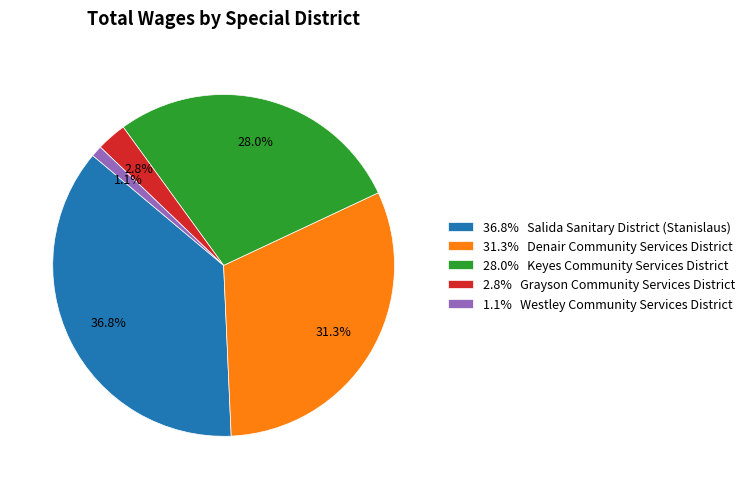

What is the ratio of the value at 36.8% Salida Sanitary District (Stanislaus) to the value at 31.3% Denair Community Services District?

1.2